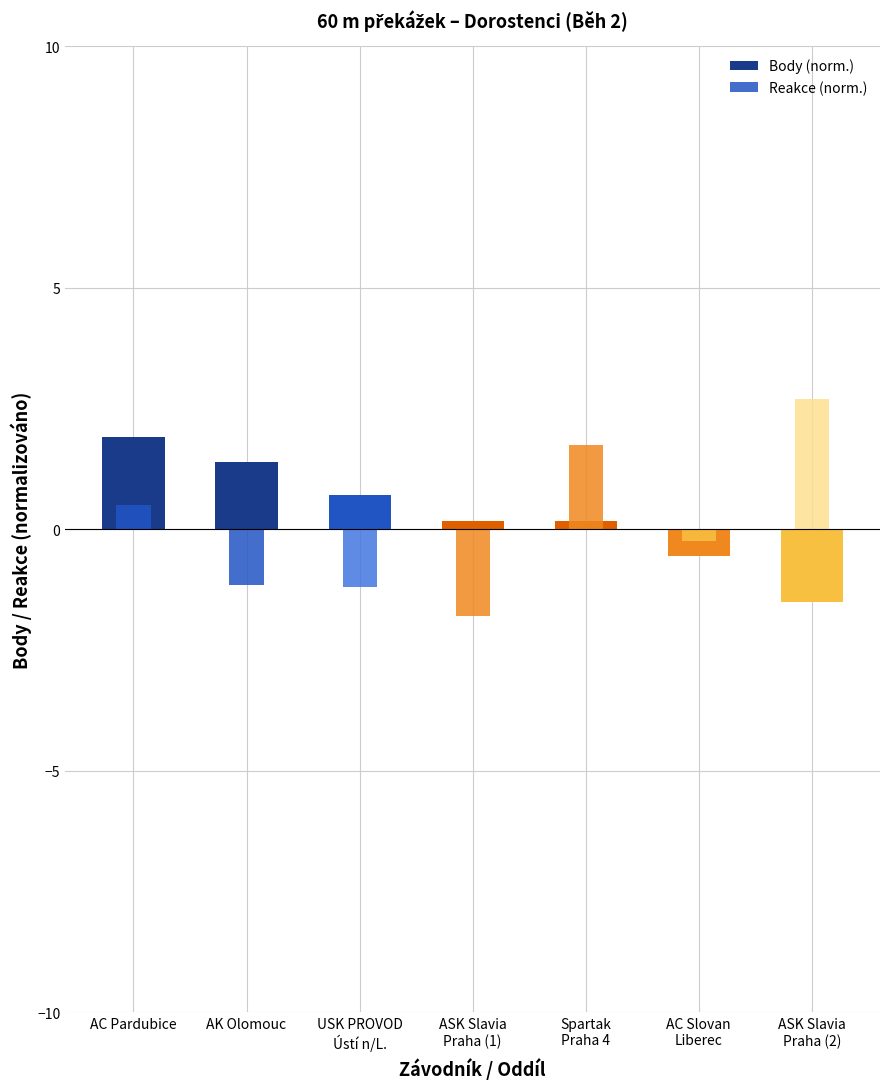

Are the bars horizontal?

No